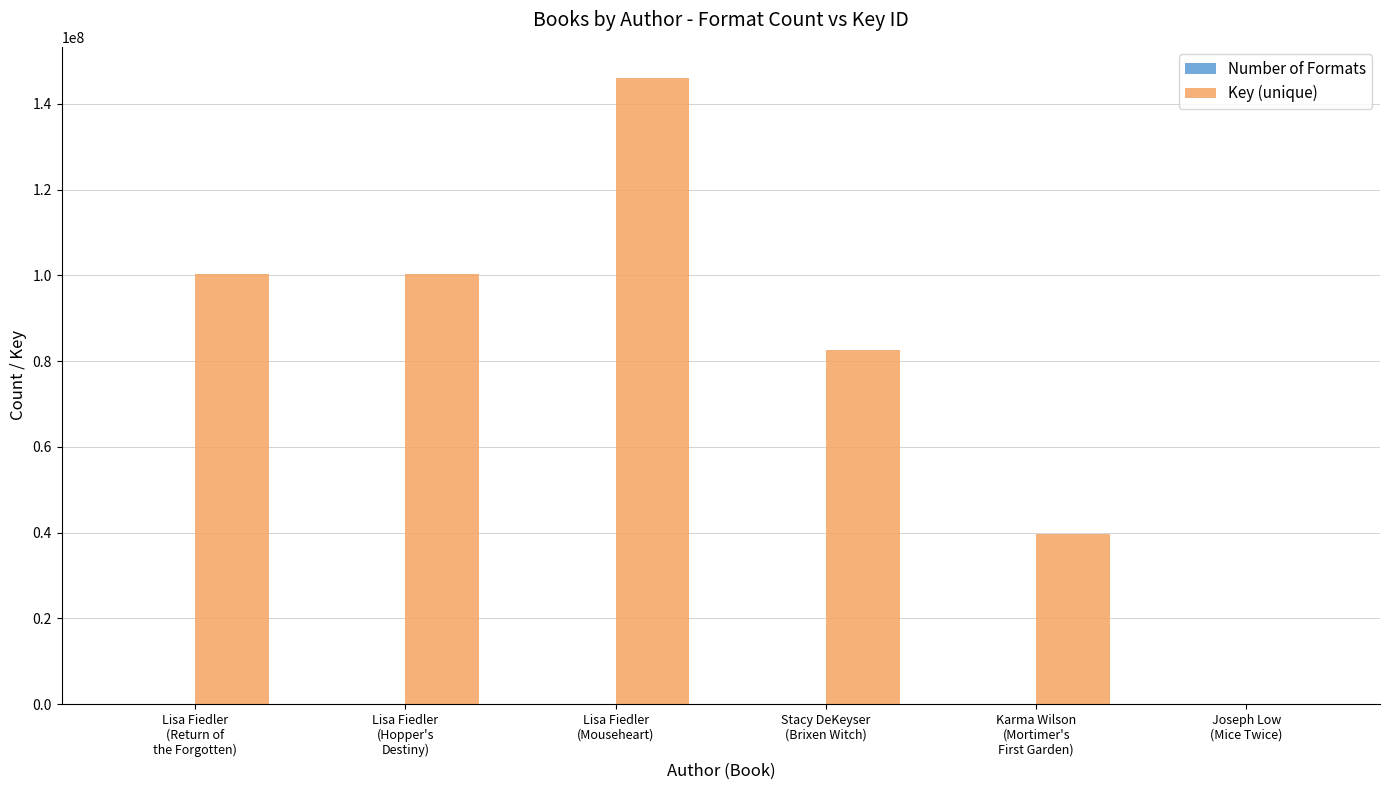

What is the maximum value shown in the chart?

146014583